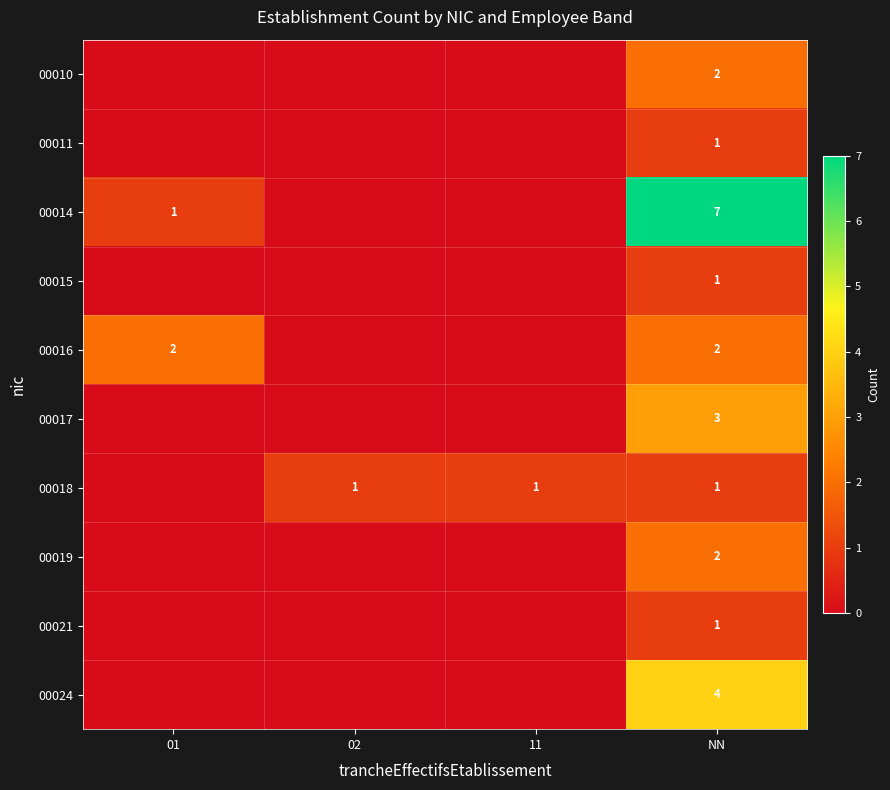

Between NN and 11, which is larger?

NN